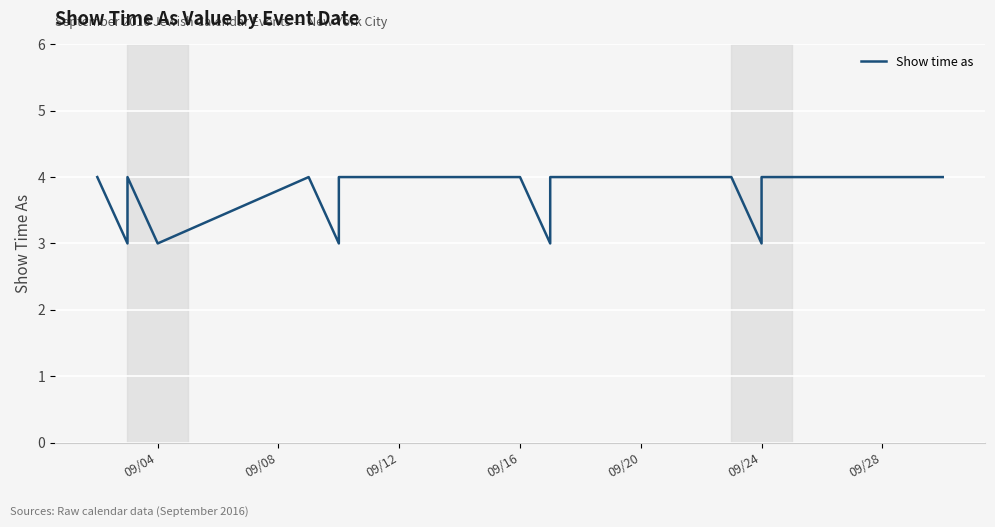

How many data points does each series have?

17